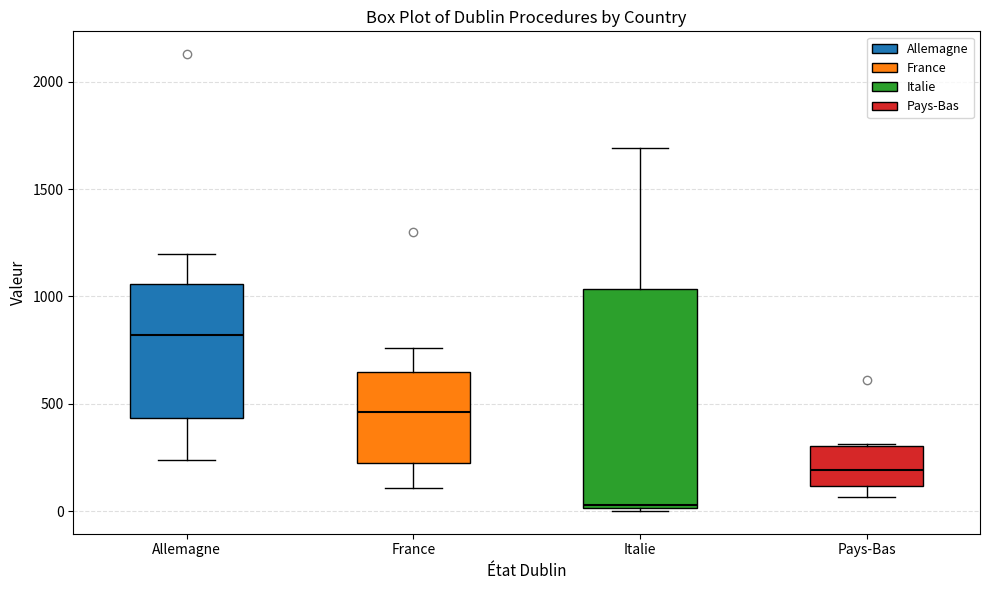

Which box's median line is the highest?

Allemagne